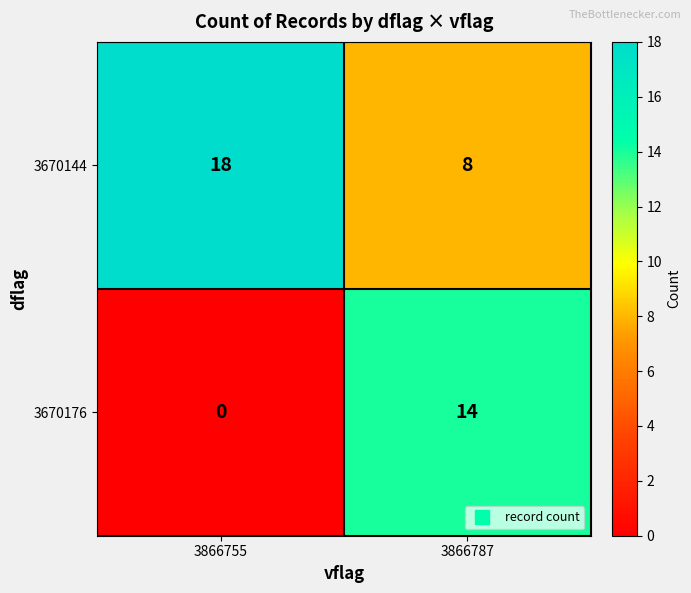

Which series has the largest range (max minus min)?

3670176